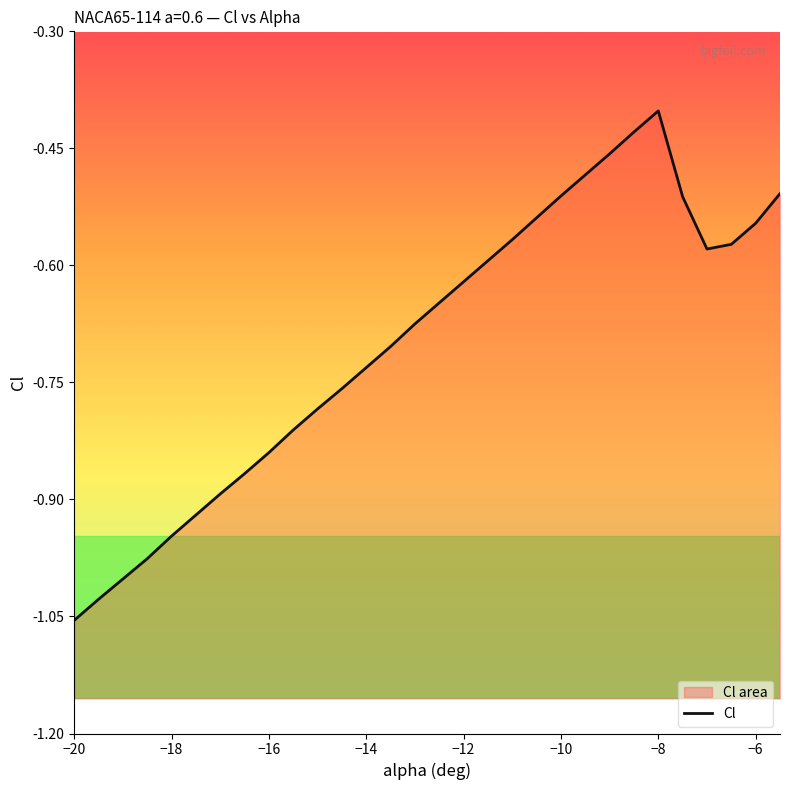

Rank the categories by value from lowest to highest.

-20, -19.5, -19, -18.5, -18, -17.5, -17, -16.5, -16, -15.5, -15, -14.5, -14, -13.5, -13, -12.5, -12, -11.5, -7, -6.5, -11, -6, -10.5, -7.5, -10, -5.5, -9.5, -9, -8.5, -8